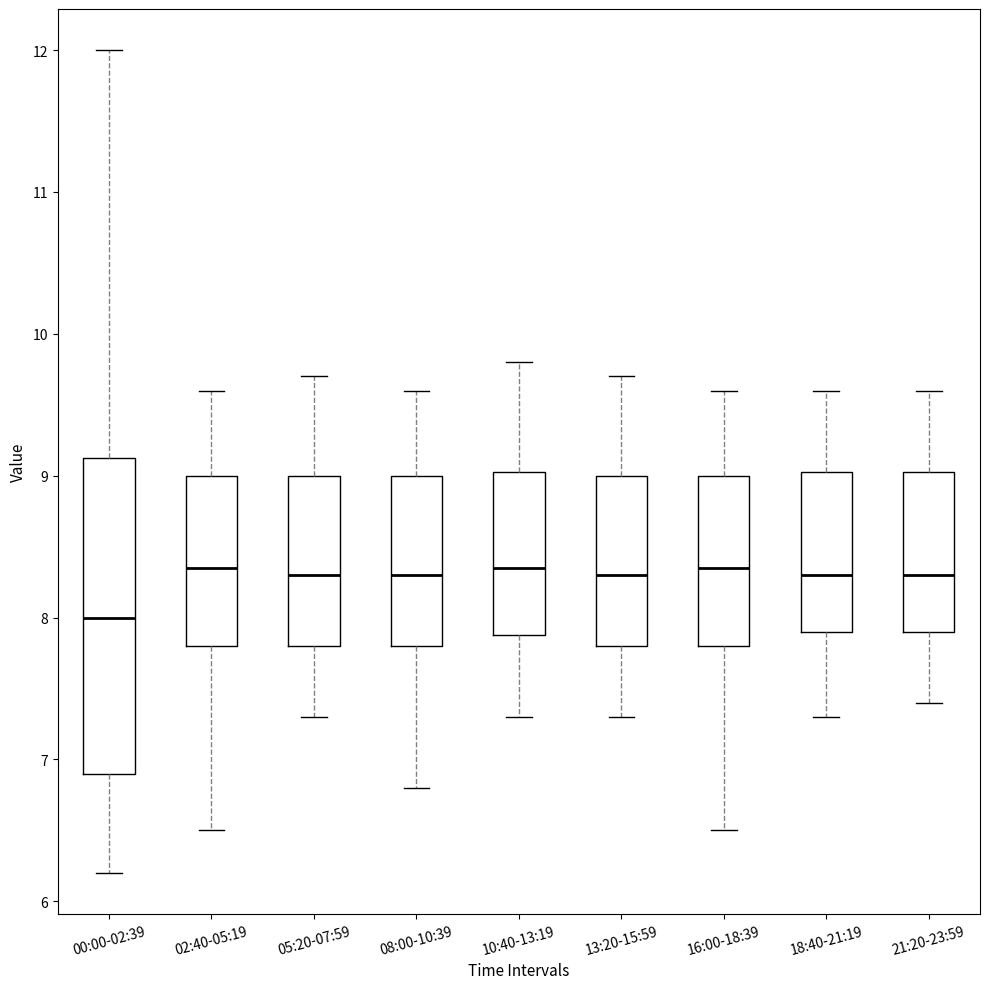

Reading left to right, transcribe this box plot: for each box, give where its median line is, the range the box spans, and where its two whiskers end, as read against the y-axis. The values are not printed on the chart, so give them approximately, as read against the axis.

00:00-02:39: median 8.0, box 6.9 to 9.1, whiskers 6.2 to 12.0
02:40-05:19: median 8.4, box 7.8 to 9.0, whiskers 6.5 to 9.6
05:20-07:59: median 8.3, box 7.8 to 9.0, whiskers 7.3 to 9.7
08:00-10:39: median 8.3, box 7.8 to 9.0, whiskers 6.8 to 9.6
10:40-13:19: median 8.4, box 7.9 to 9.0, whiskers 7.3 to 9.8
13:20-15:59: median 8.3, box 7.8 to 9.0, whiskers 7.3 to 9.7
16:00-18:39: median 8.4, box 7.8 to 9.0, whiskers 6.5 to 9.6
18:40-21:19: median 8.3, box 7.9 to 9.0, whiskers 7.3 to 9.6
21:20-23:59: median 8.3, box 7.9 to 9.0, whiskers 7.4 to 9.6